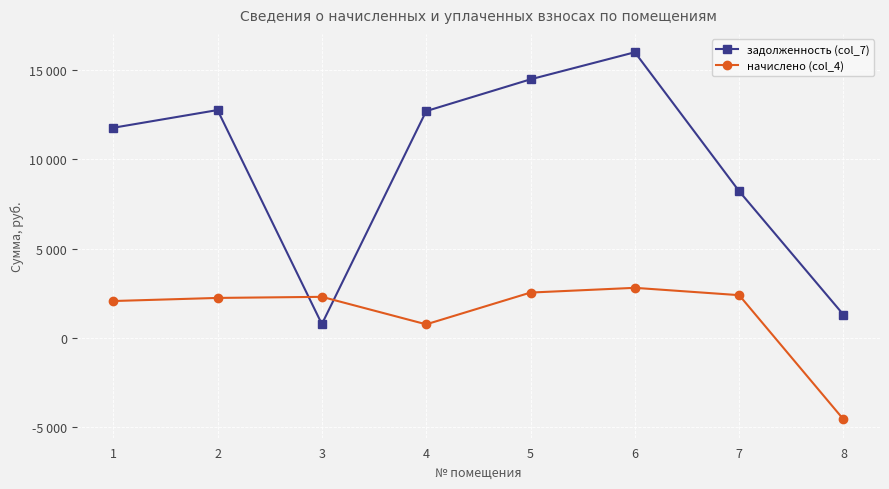

What is the difference between the maximum and minimum values in the задолженность (col_7) series?

15251.6